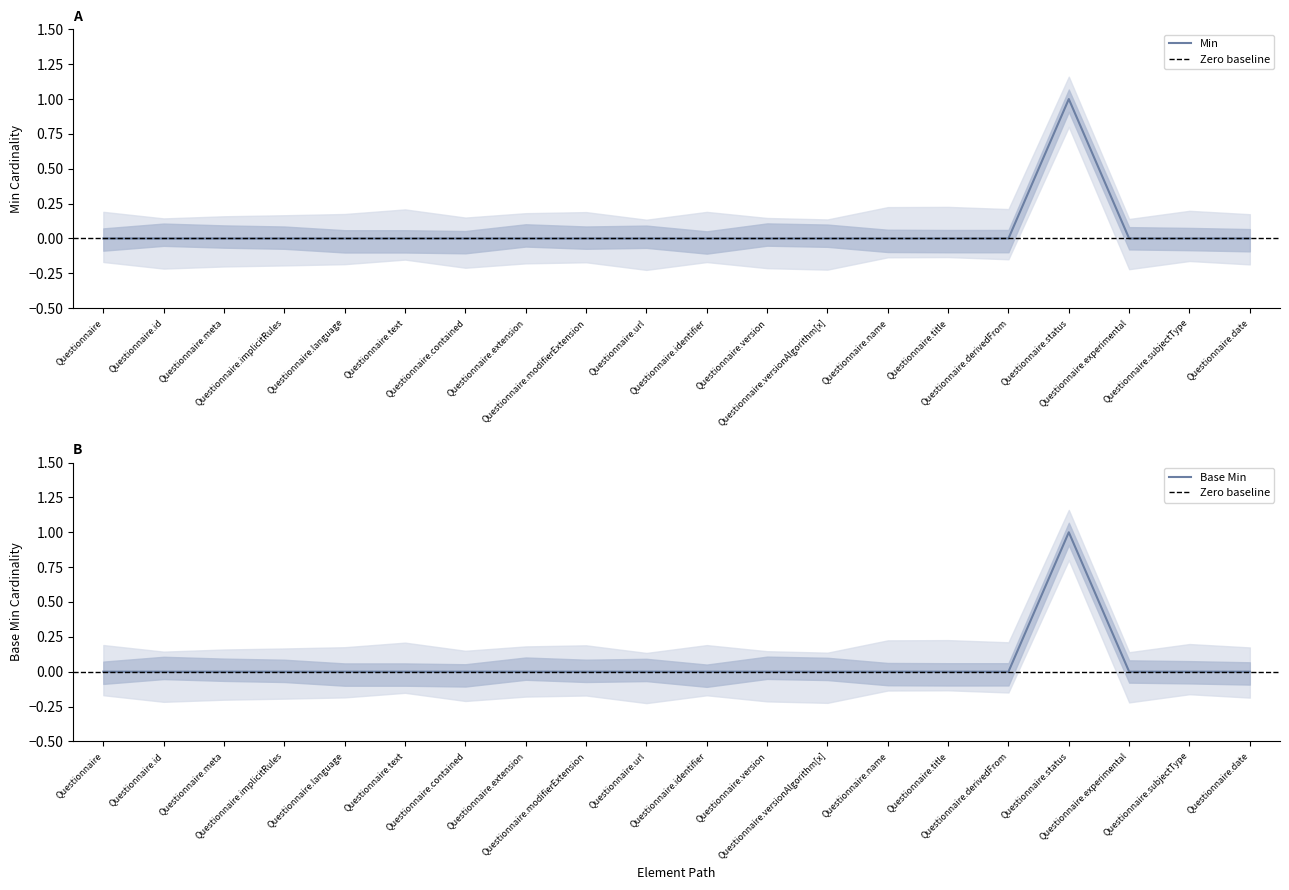

True or false: Min and Base Min cross at least once.

False